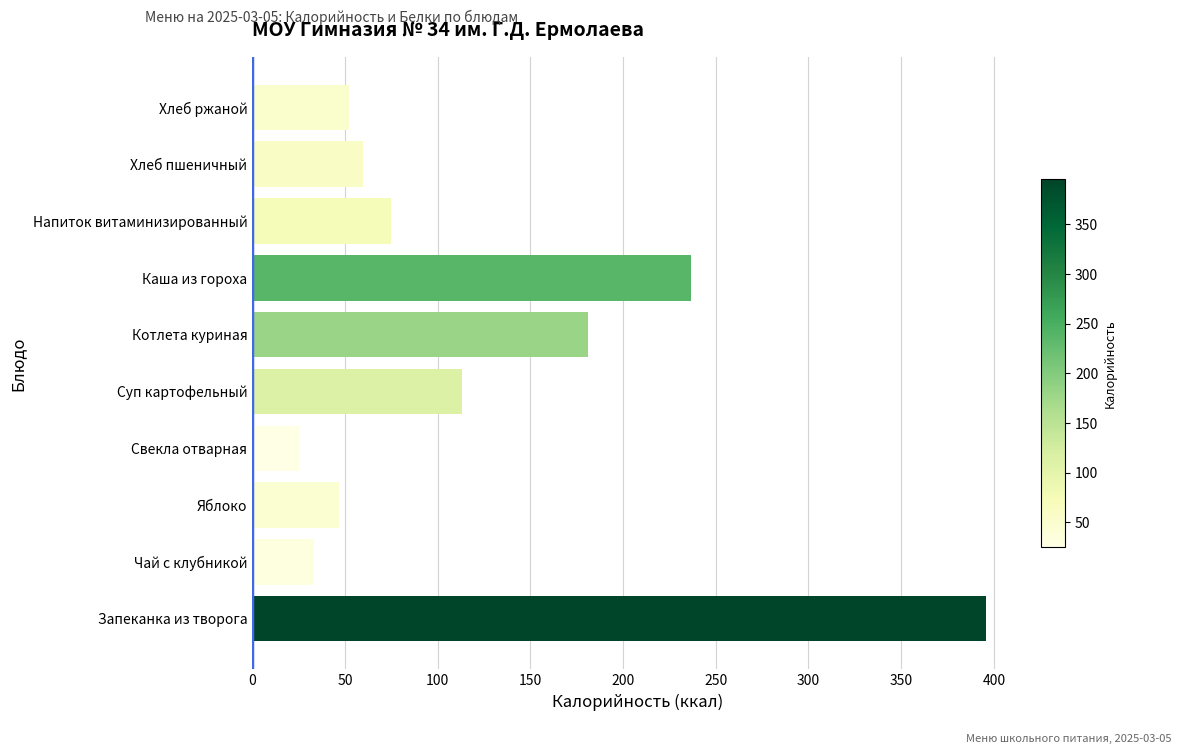

List the labels in order of value, smallest first.

Свекла отварная, Чай с клубникой, Яблоко, Хлеб ржаной, Хлеб пшеничный, Напиток витаминизированный, Суп картофельный, Котлета куриная, Каша из гороха, Запеканка из творога